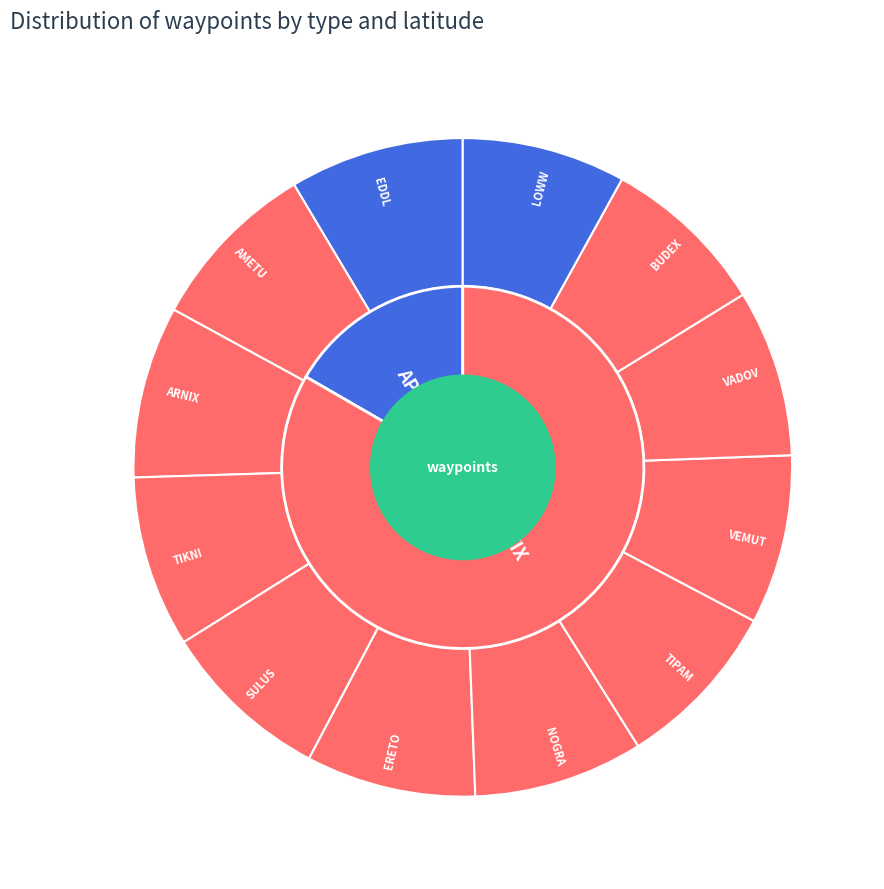

How many segments does this pie chart have?

12